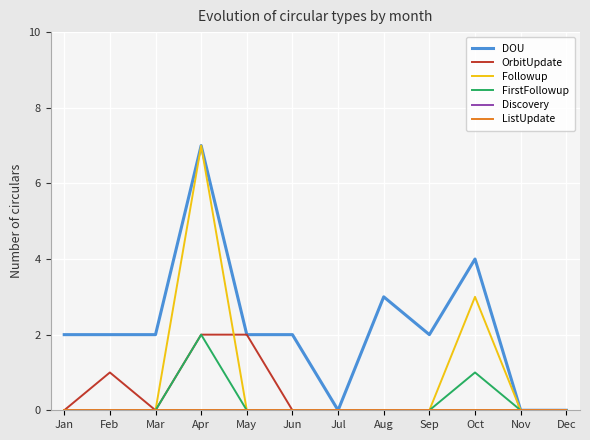

Which category has the highest value across all series?

Apr